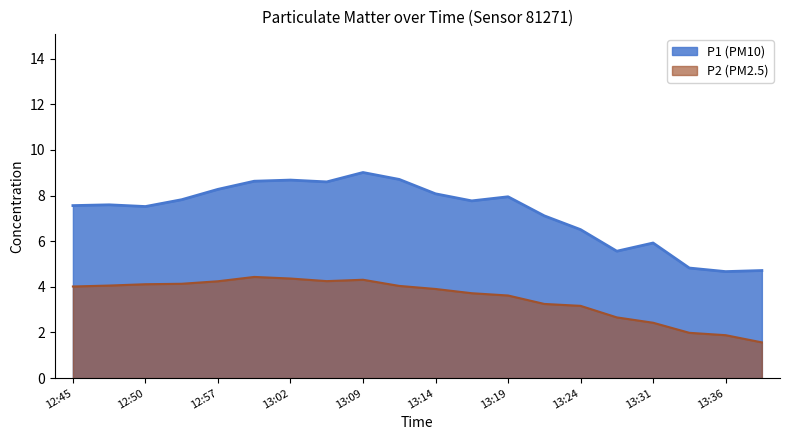

True or false: P1 and P2 cross at least once.

False